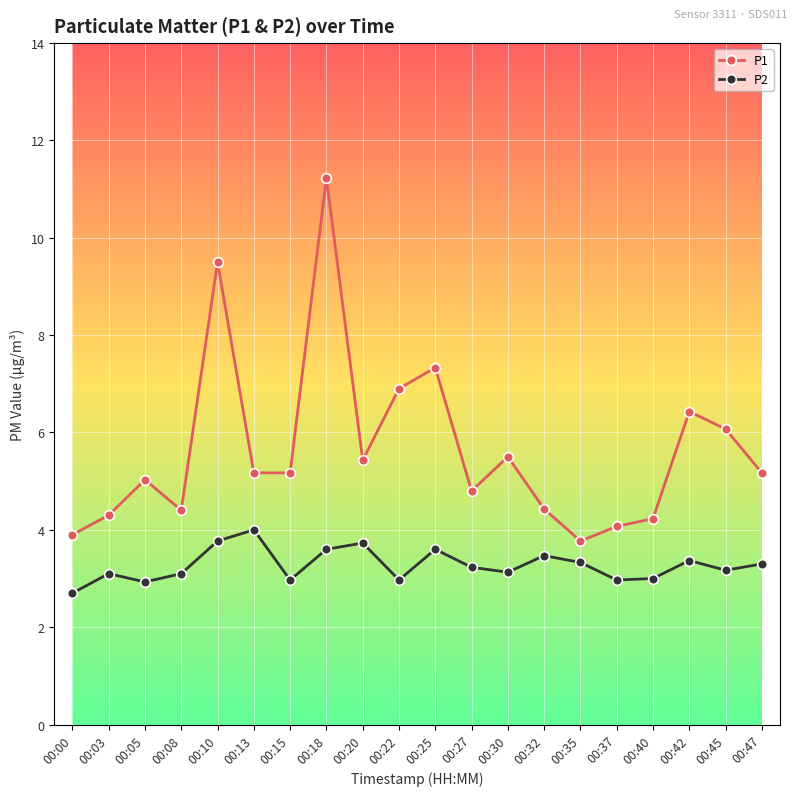

What is the sum of the P1 values at 00:13 and 00:42?

11.6